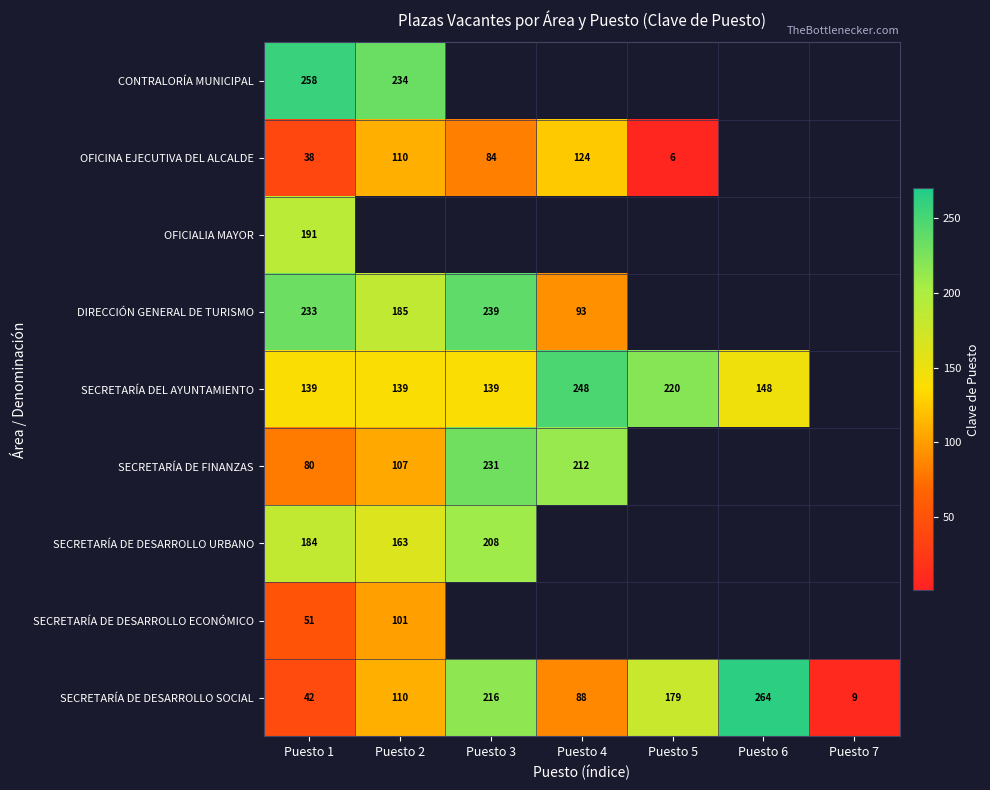

True or false: SECRETARÍA DEL AYUNTAMIENTO has a value of 139 at Puesto 2.

True